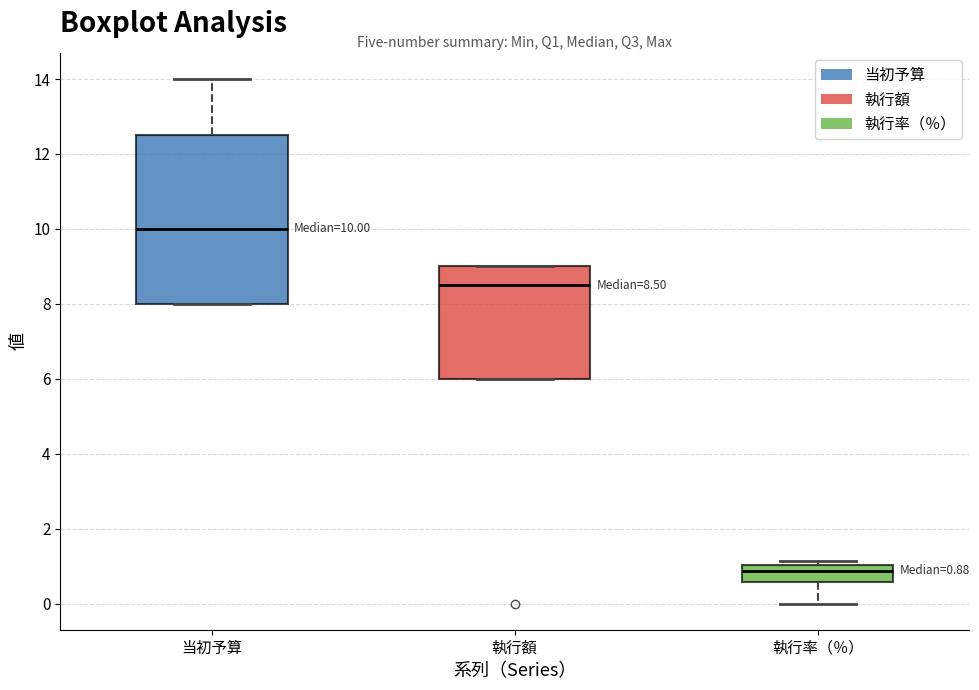

Which box has the lowest median line?

執行率（％）